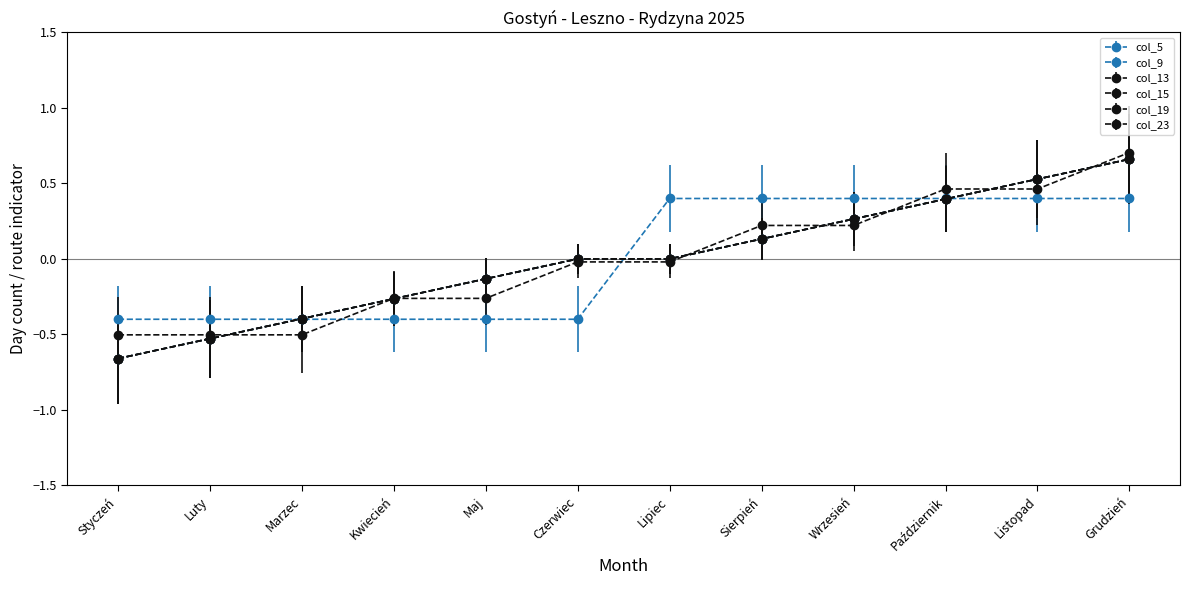

What is the difference between the highest and lowest values at Listopad?

0.1